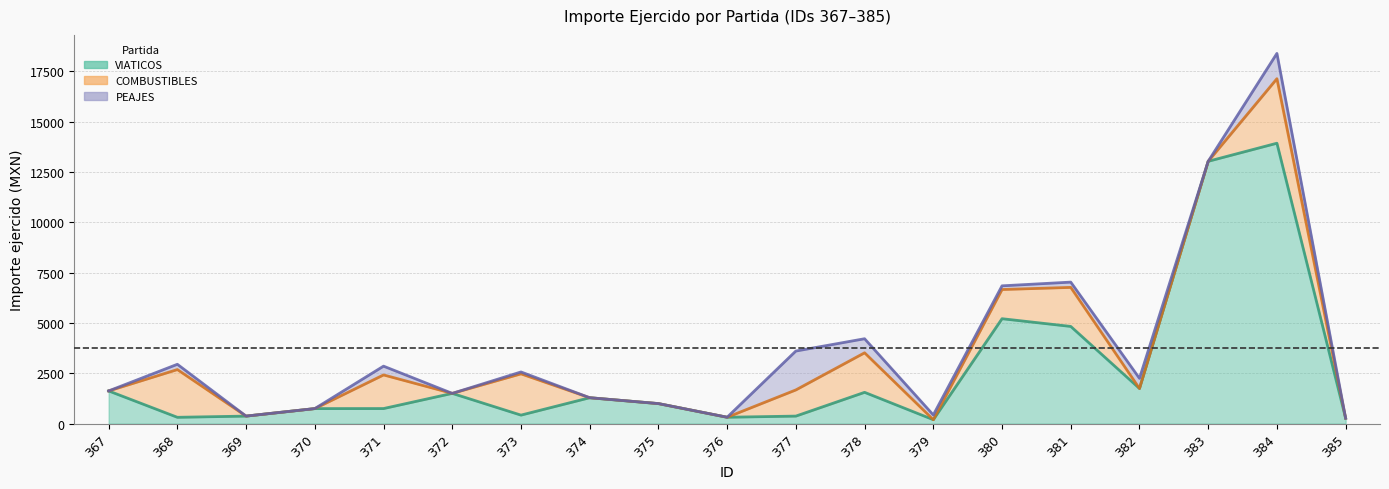

At how many categories does at least one series exceed 2212?

5